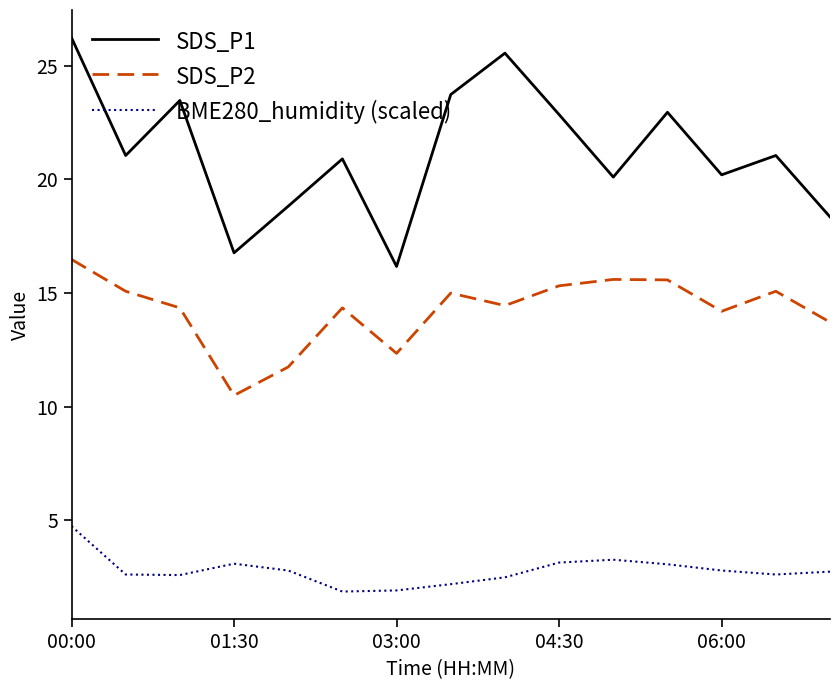

True or false: SDS_P1 and BME280_humidity (scaled) intersect in this chart.

False